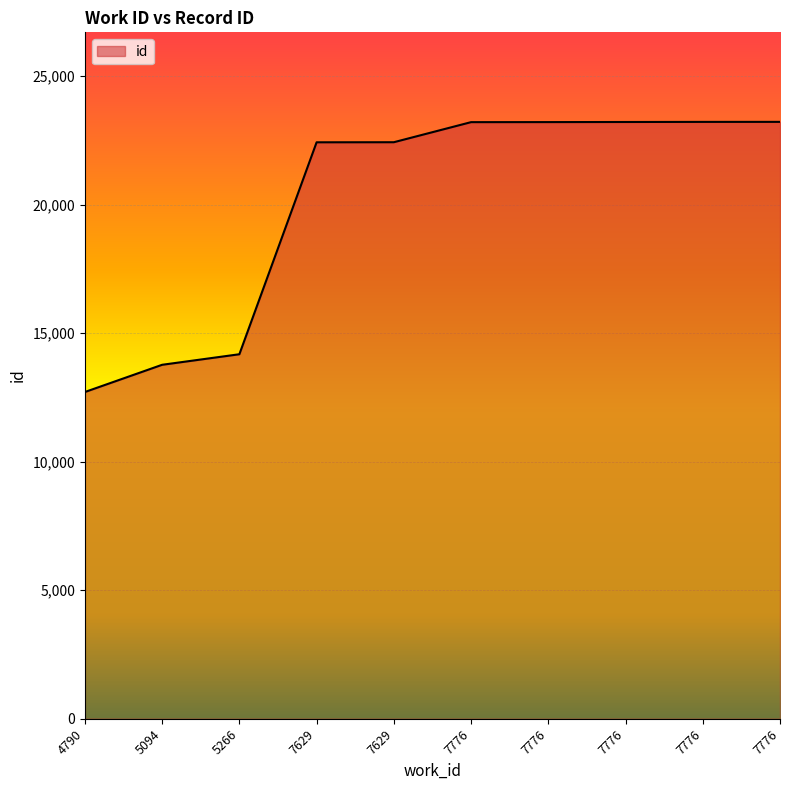

The chart shows a value of 31355 at 7629. True or false?

False